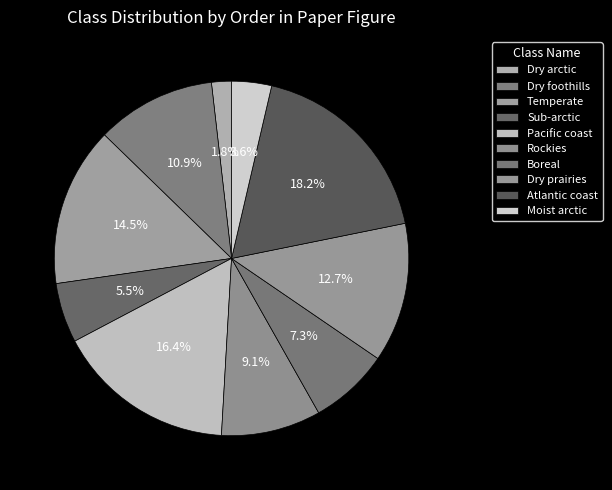

How many segments does this pie chart have?

10